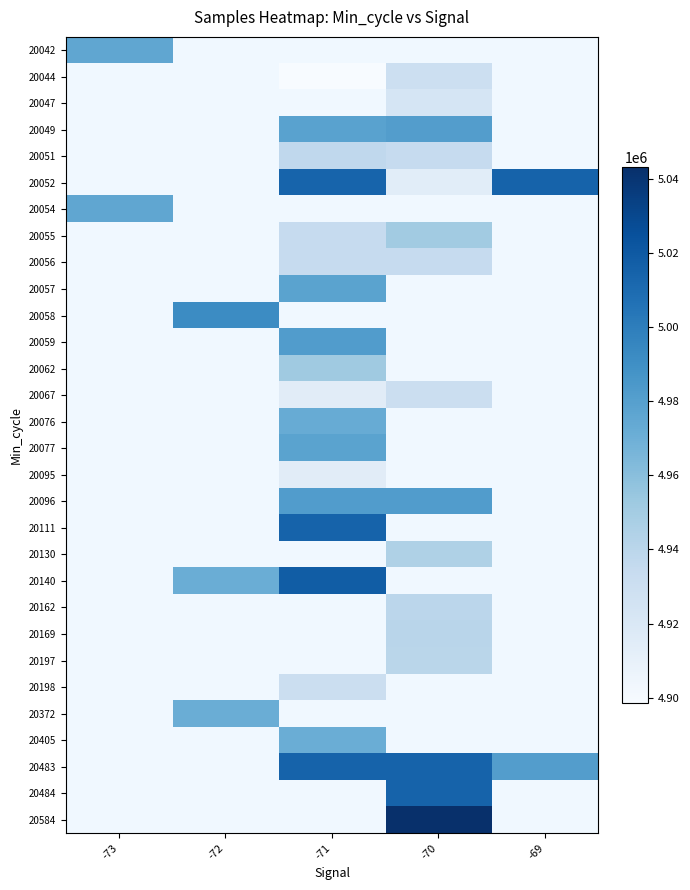

Which has a higher value, -69 or -72?

-72